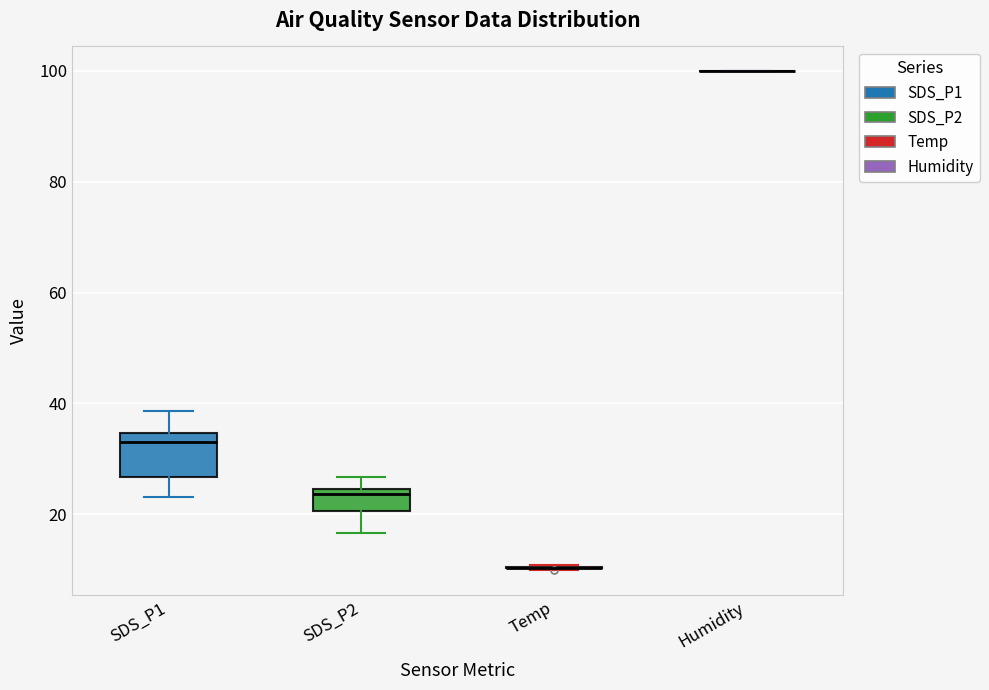

Reading left to right, read every box against the y-axis: the position of its median line, the range the box covers, and the ends of its whiskers. The values are not printed on the chart, so give them approximately, as read against the axis.

SDS_P1: median 32, box 26 to 34, whiskers 24 to 38
SDS_P2: median 24 (just below the box's upper edge), box 20 to 24, whiskers 16 to 26
Temp: box collapsed to a line at 10, whiskers 10 to 10
Humidity: box collapsed to a line at 100, whiskers 100 to 100